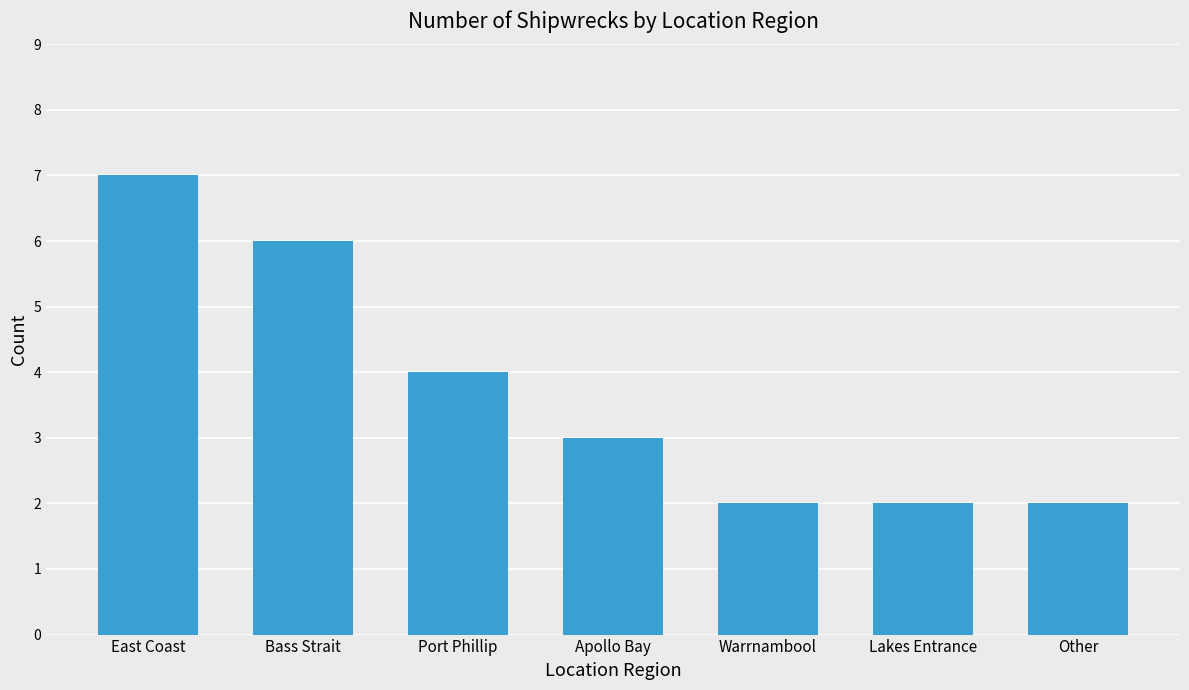

Which label corresponds to the largest value in the chart?

East Coast